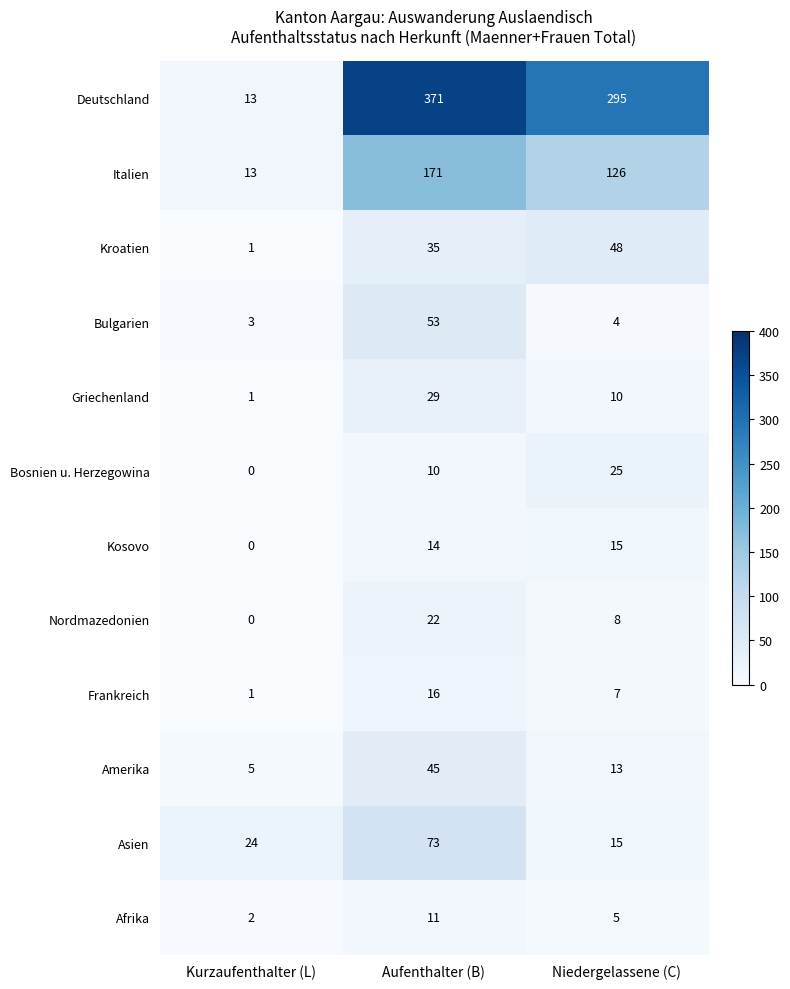

Rank the series by their maximum value, from lowest to highest.

Afrika, Kosovo, Frankreich, Nordmazedonien, Bosnien u. Herzegowina, Griechenland, Amerika, Kroatien, Bulgarien, Asien, Italien, Deutschland